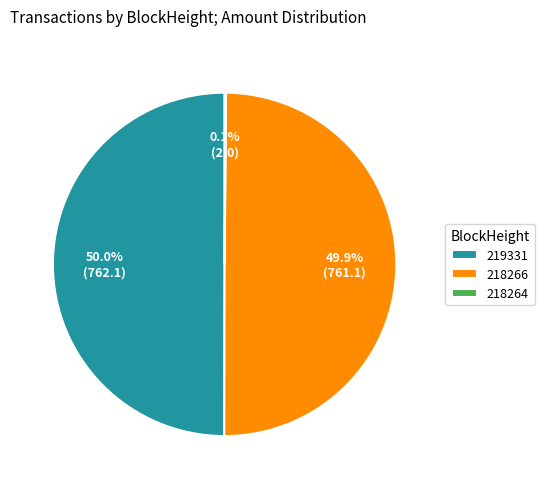

What is the ratio of the value at 218266 to the value at 219331?

1.0